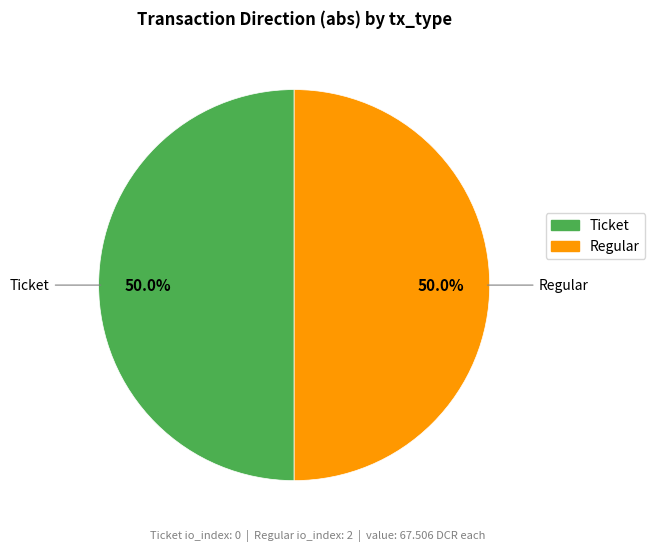

True or false: Regular accounts for 87% of the total.

False